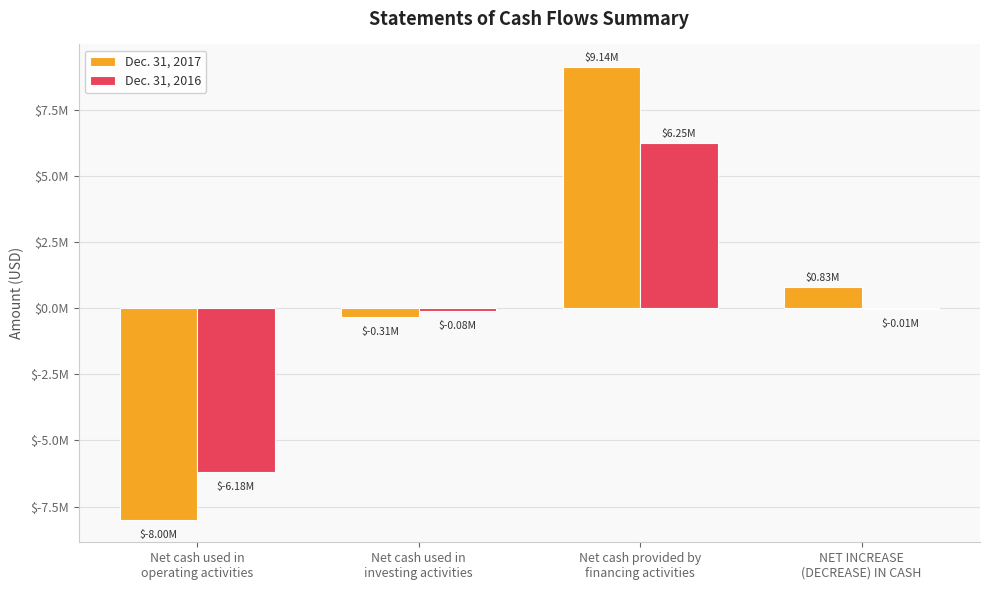

At which category does the chart reach its minimum across all series?

Net cash used in
operating activities